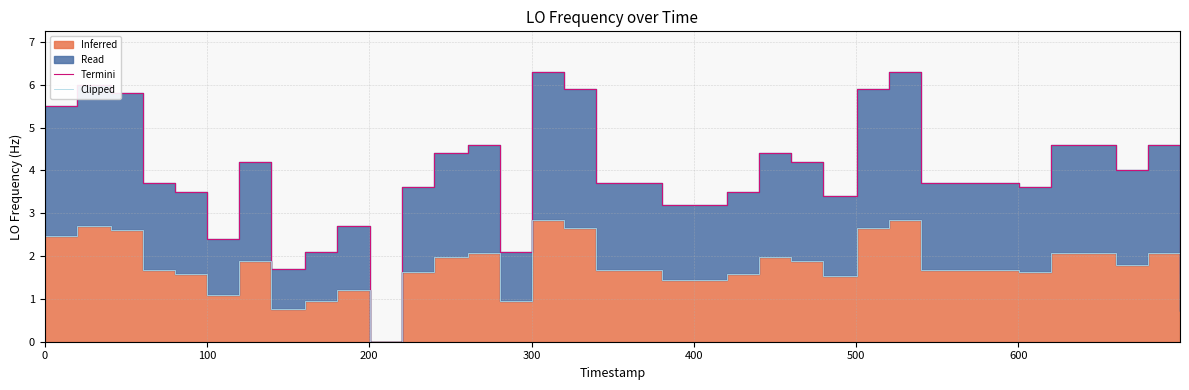

Which series changed the most between 400 and 600?

Termini